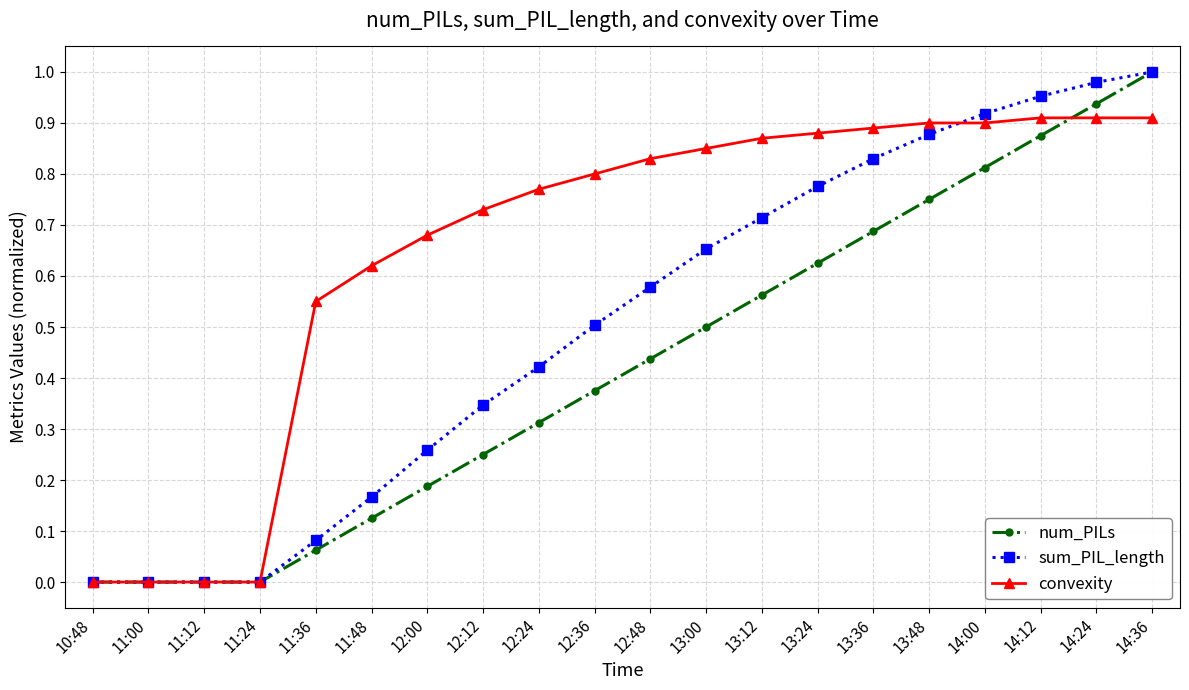

What is the label of the 2nd point from the right?

14:24